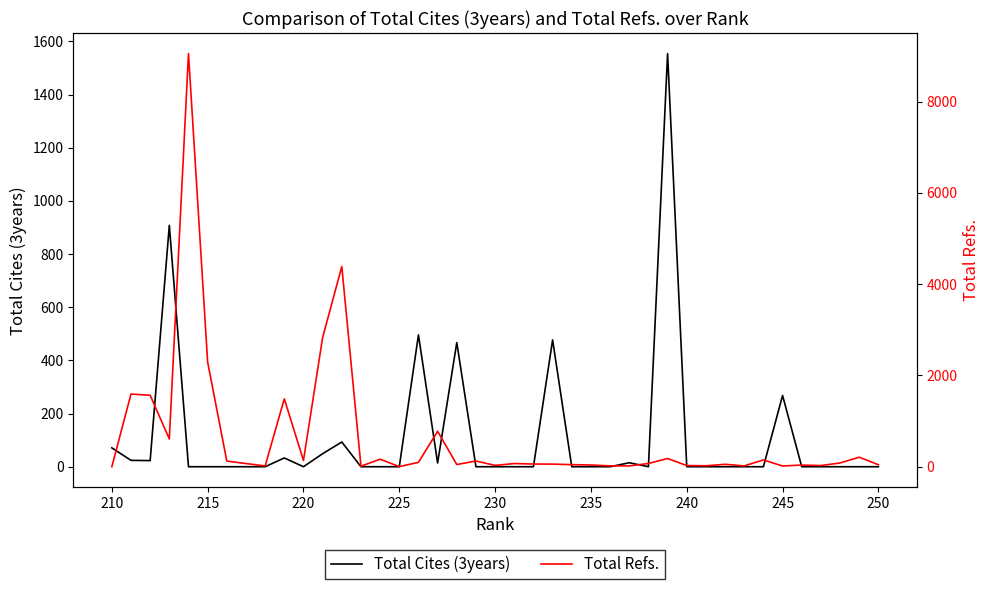

How many positive values does the Total Cites (3years) series have?

14